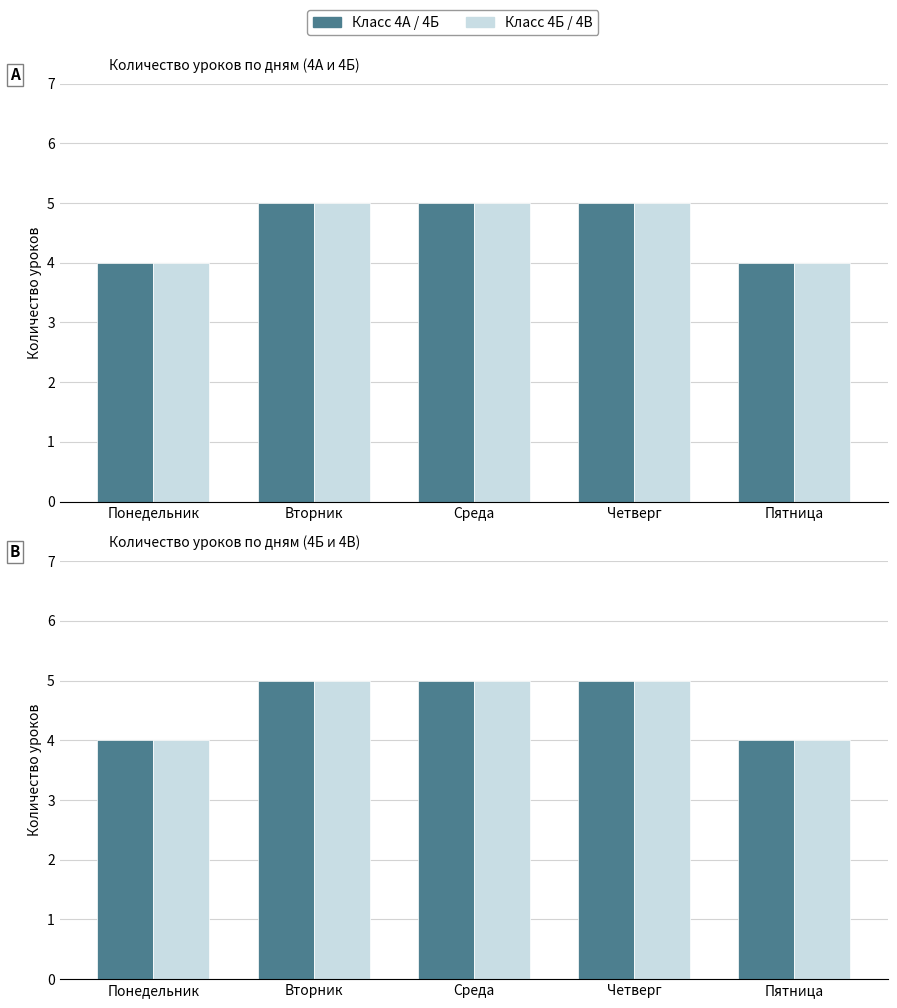

What is the label of the 1st bar from the left?

Понедельник